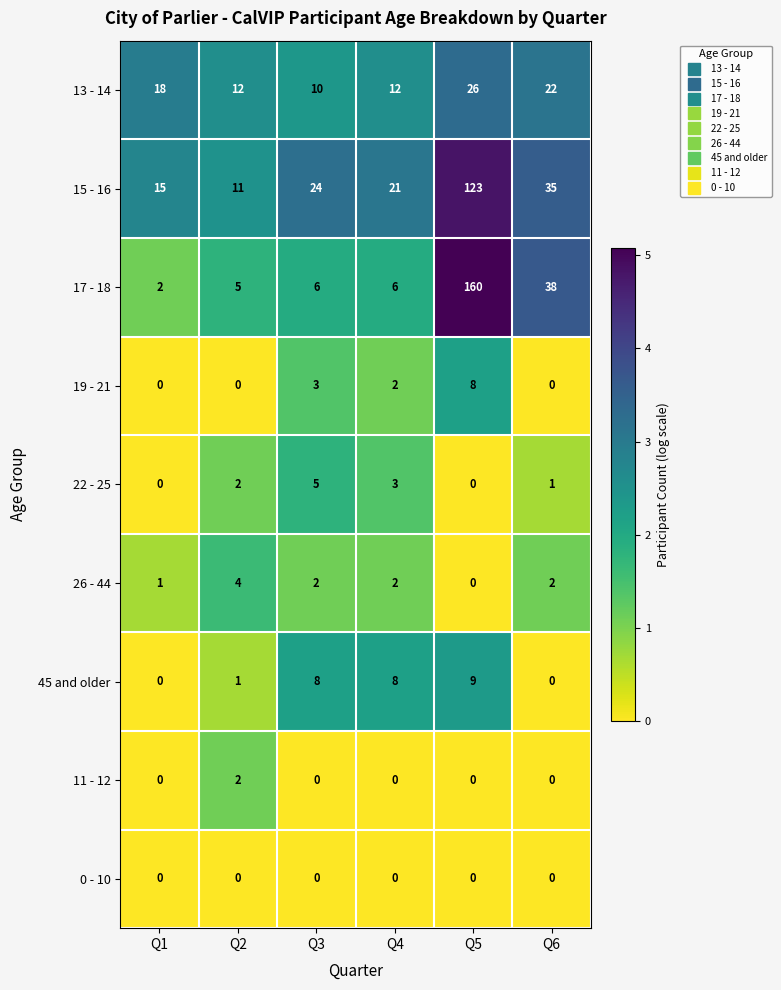

Rank the series by their maximum value, from highest to lowest.

17 - 18, 15 - 16, 13 - 14, 45 and older, 19 - 21, 22 - 25, 26 - 44, 11 - 12, 0 - 10